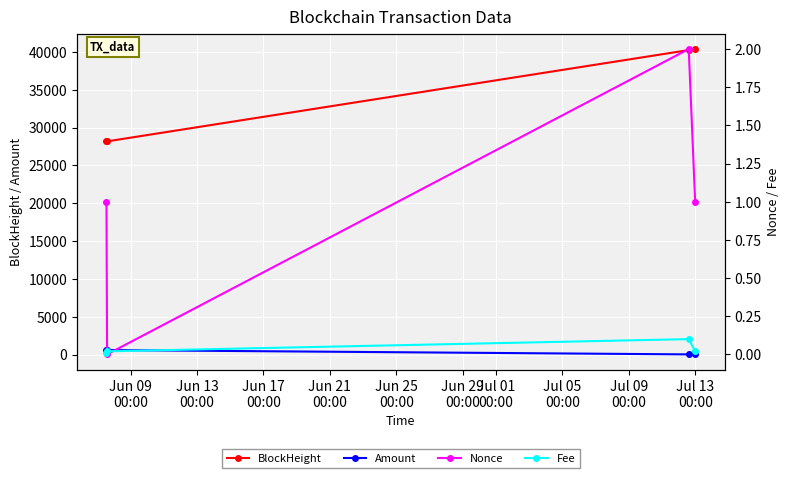

What is the minimum value for BlockHeight?

28166.0